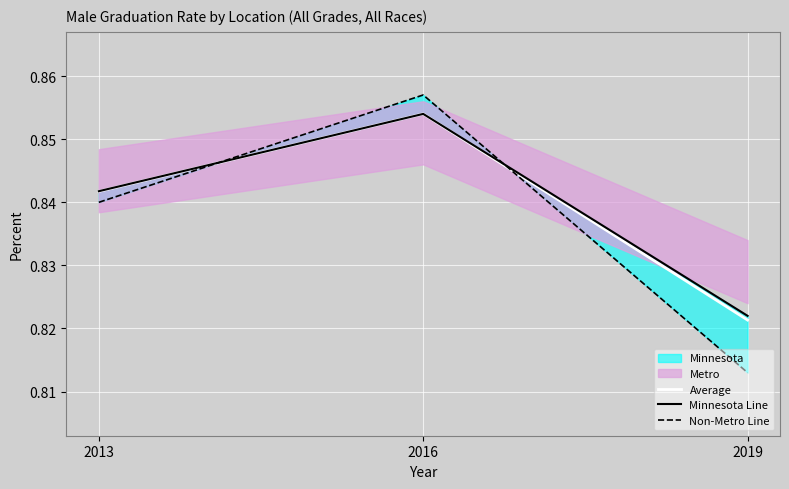

The Non-Metro Line series shows 0.3 at 2013. True or false?

False